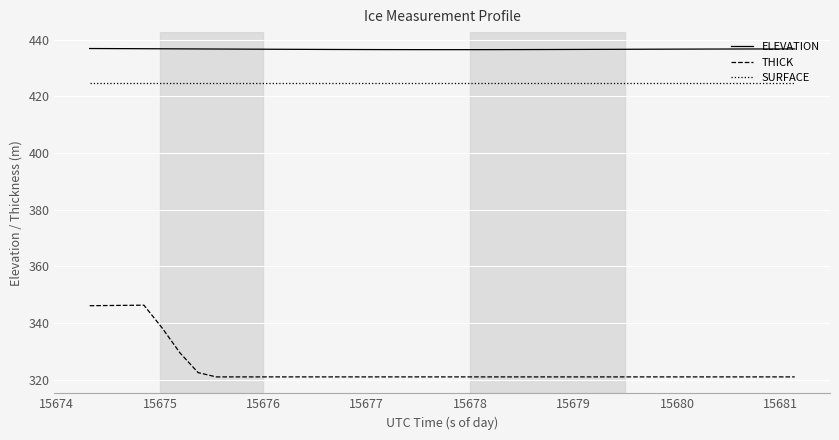

What is the greatest value displayed?

436.9